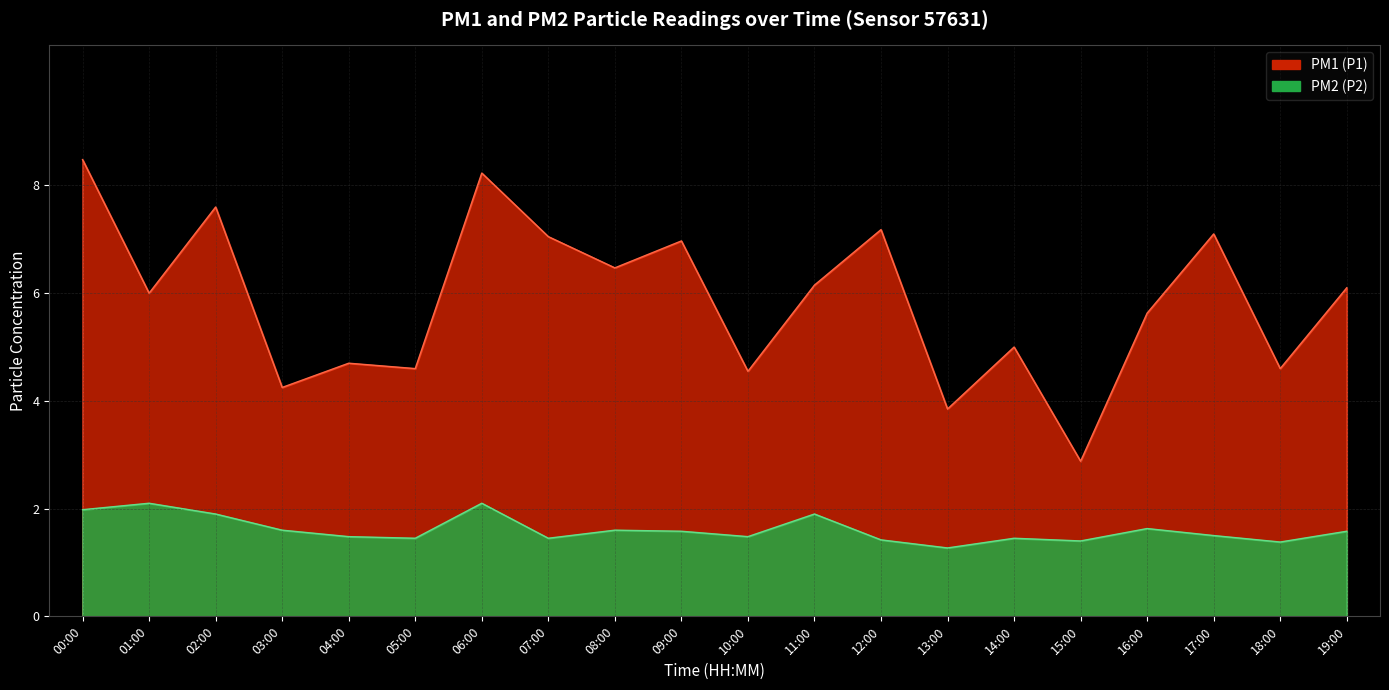

What is the difference between the highest and lowest values at 06:00?

6.1